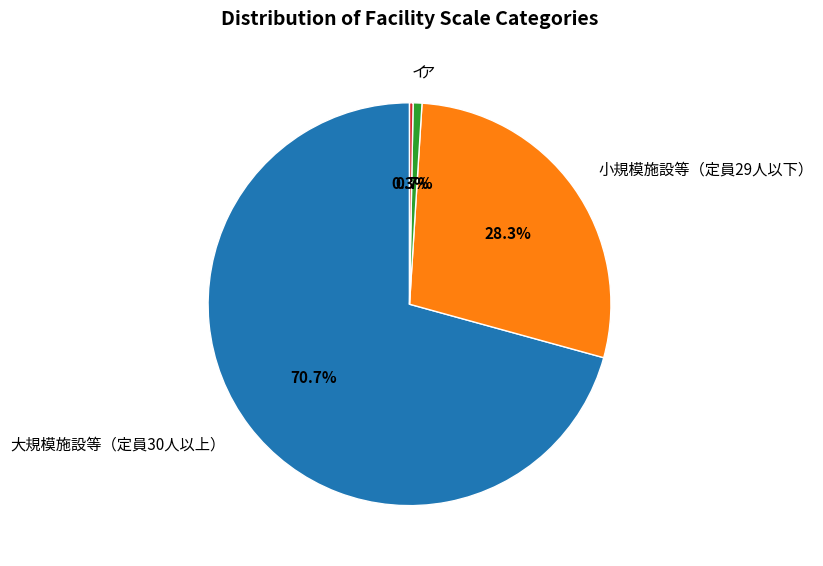

Which has a higher value, 大規模施設等（定員30人以上） or ア?

大規模施設等（定員30人以上）